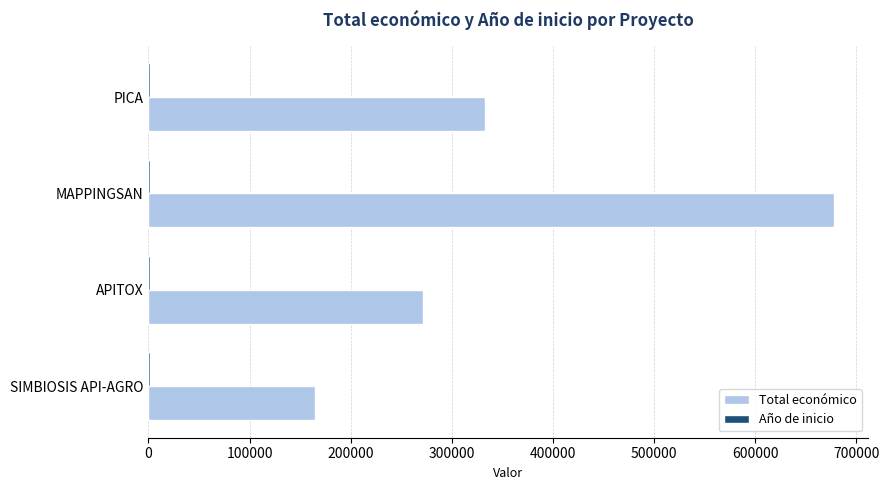

Which series changed the most between SIMBIOSIS API-AGRO and MAPPINGSAN?

Total económico